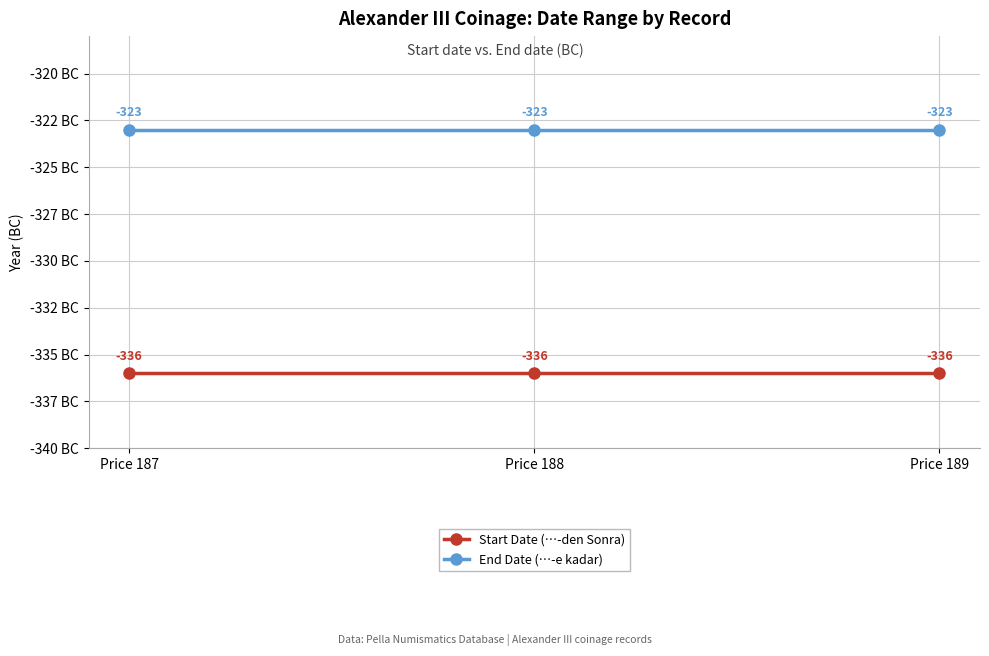

Reading left to right, extract all data points from this chart.

Start Date (…-den Sonra): Price 187=-336	Price 188=-336	Price 189=-336
End Date (…-e kadar): Price 187=-323	Price 188=-323	Price 189=-323